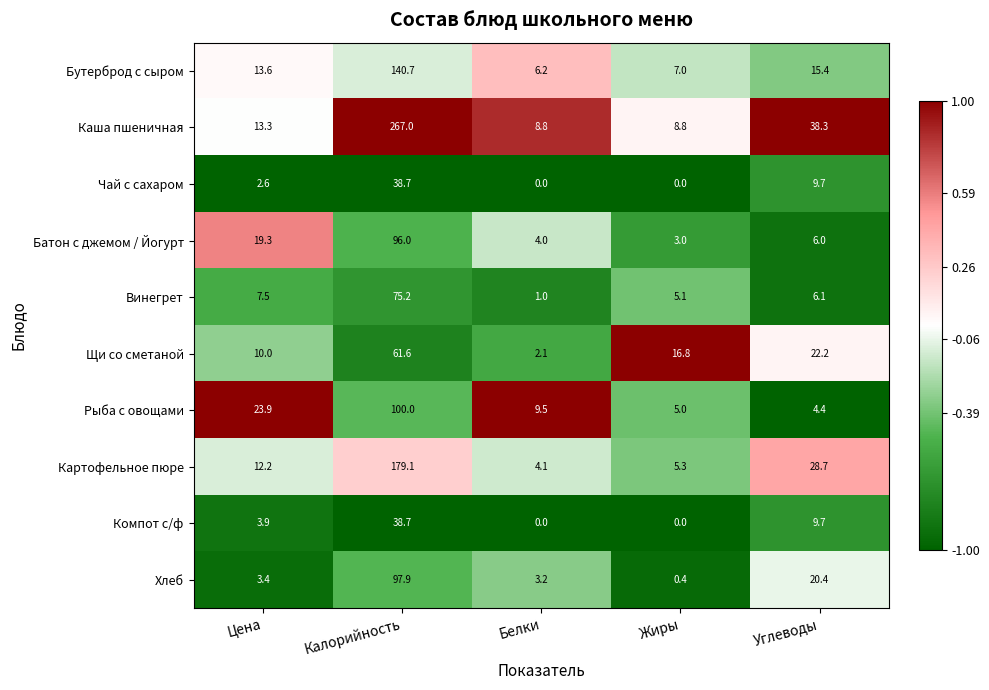

Rank the categories by Батон с джемом / Йогурт value from lowest to highest.

Жиры, Белки, Углеводы, Цена, Калорийность